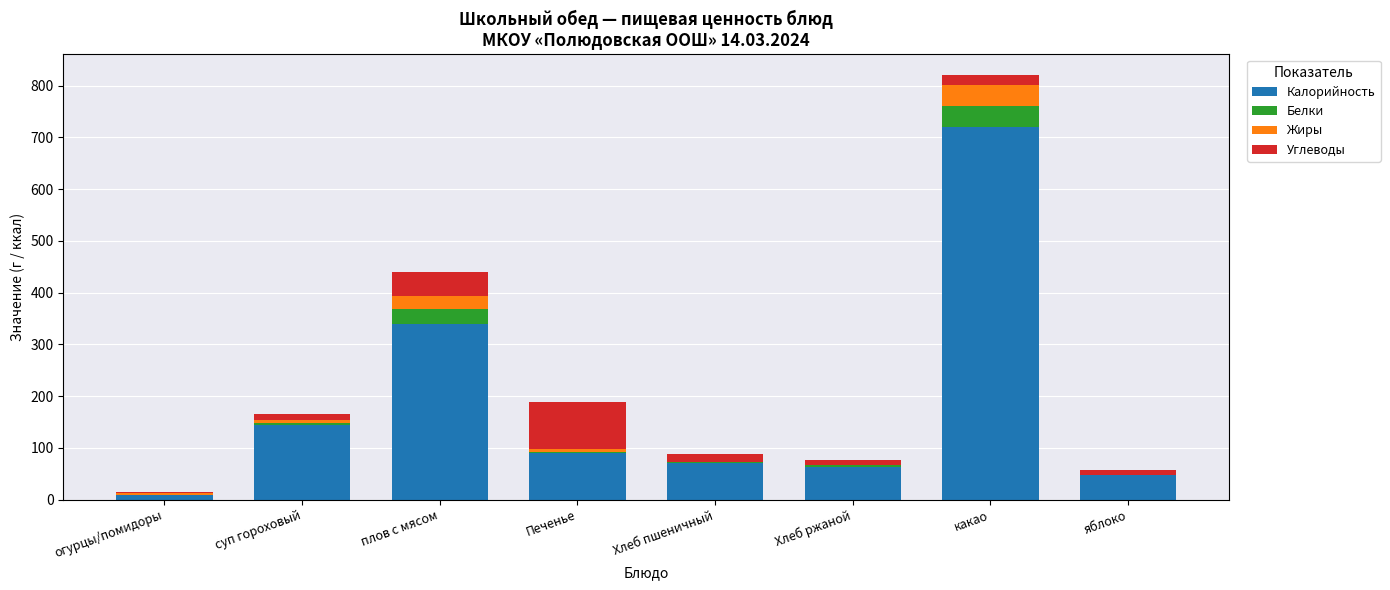

Does the chart contain stacked bars?

Yes